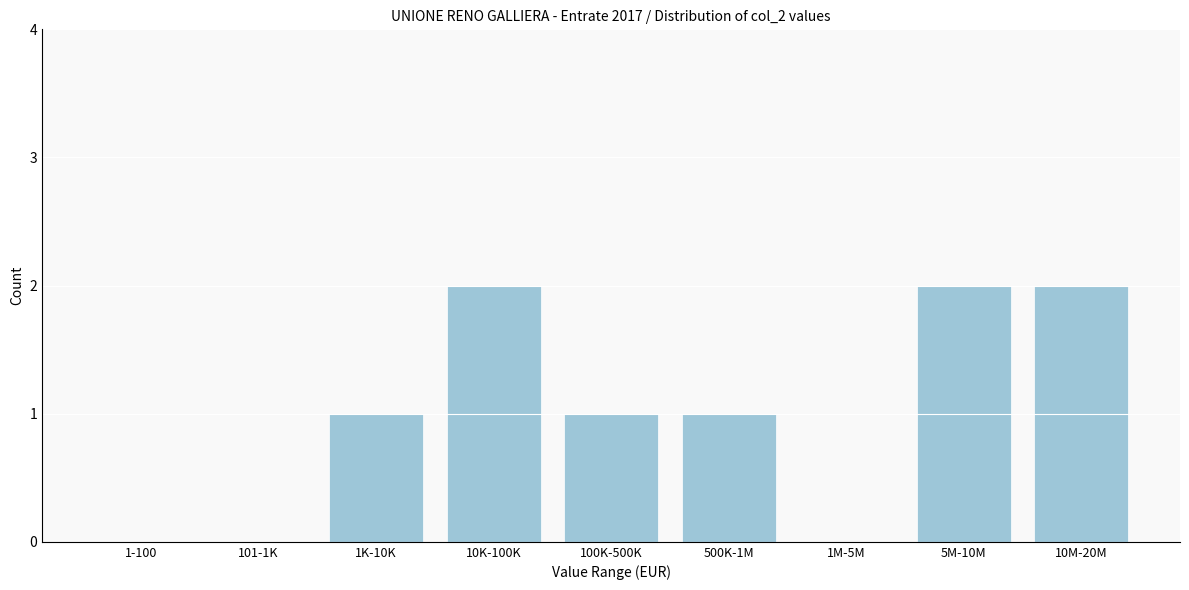

Reading right to left, what are all the values shown in this chart?

10M-20M=2	5M-10M=2	1M-5M=0	500K-1M=1	100K-500K=1	10K-100K=2	1K-10K=1	101-1K=0	1-100=0